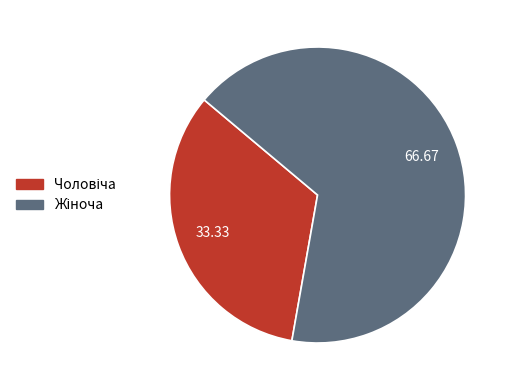

Is there a majority slice in this chart?

Yes